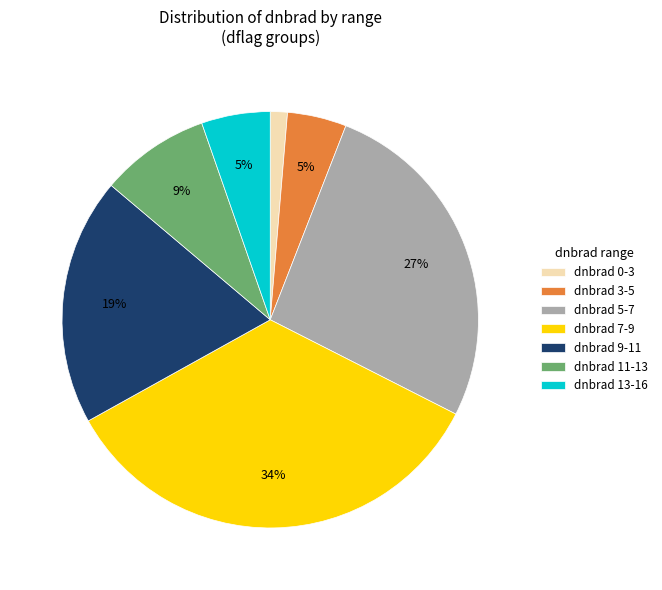

What percentage is the dnbrad 7-9 slice, to the nearest percent?

34%